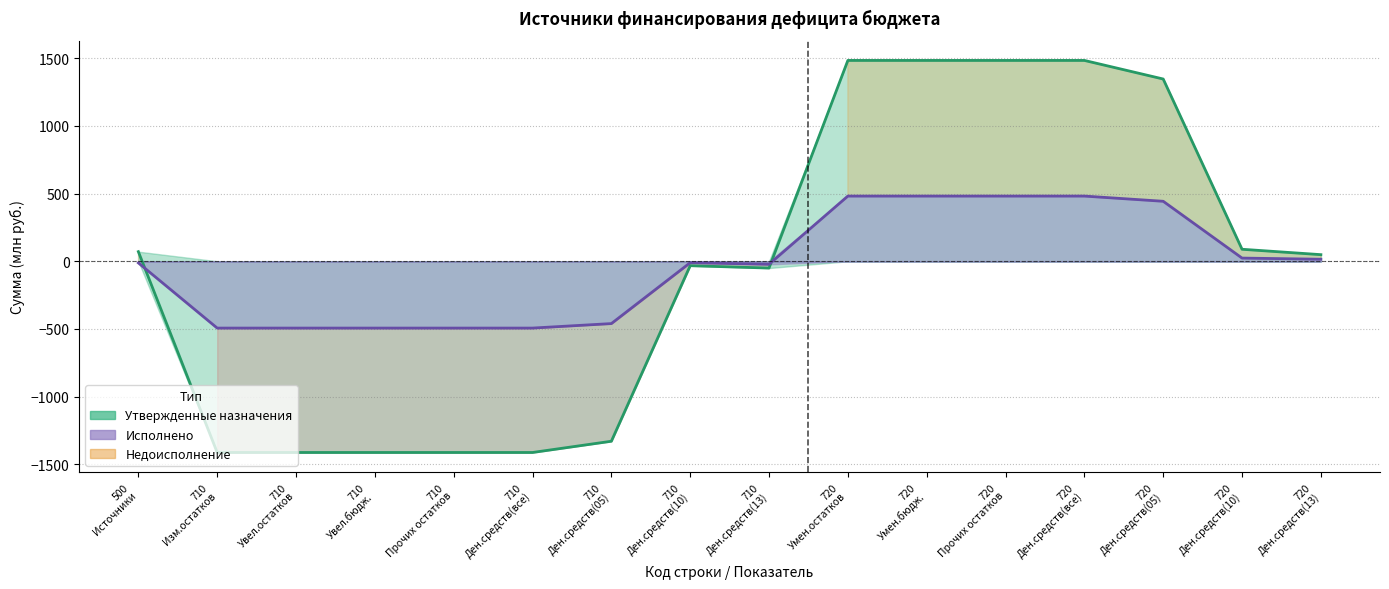

At which category does the chart reach its peak across all series?

720
Умен.остатков